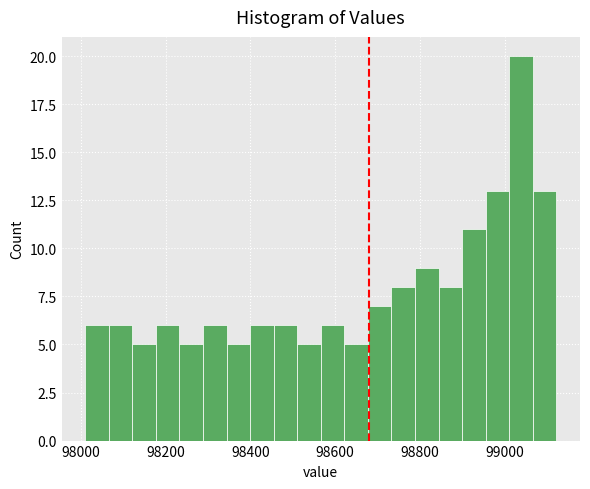

Read against the x-axis, roughly where is the centre of the tallest bar?

99040